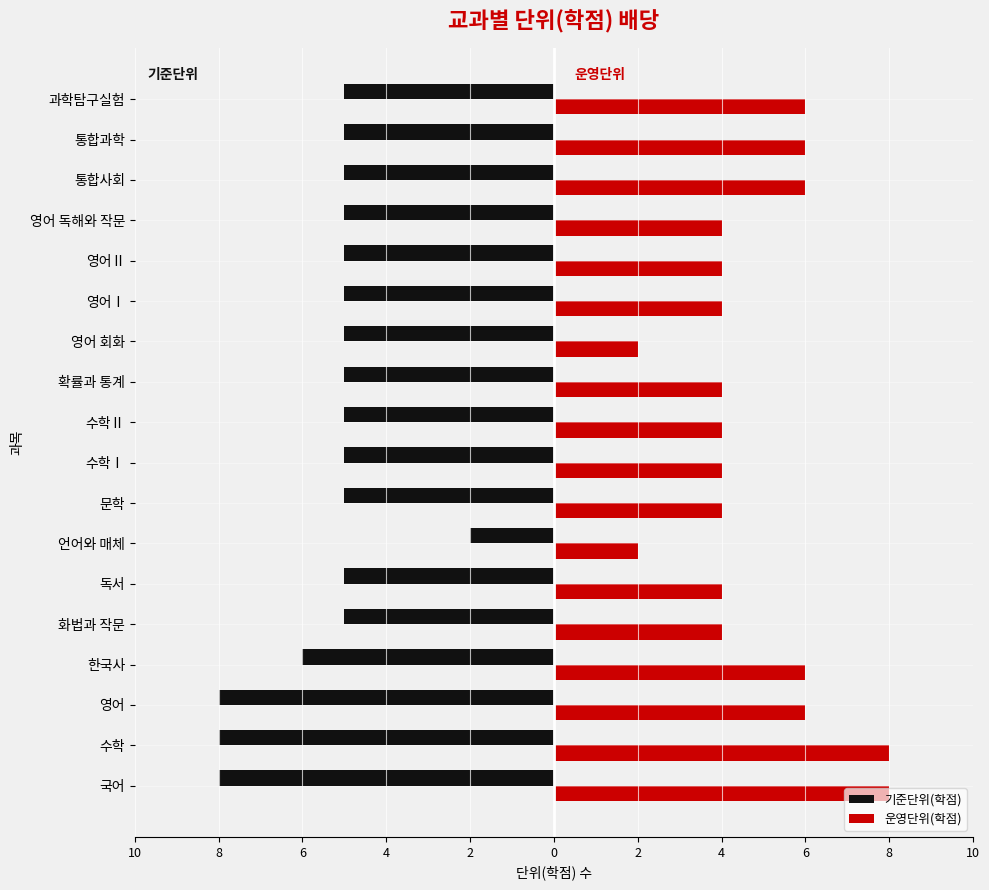

What is the highest value of the 운영단위(학점) series?

8